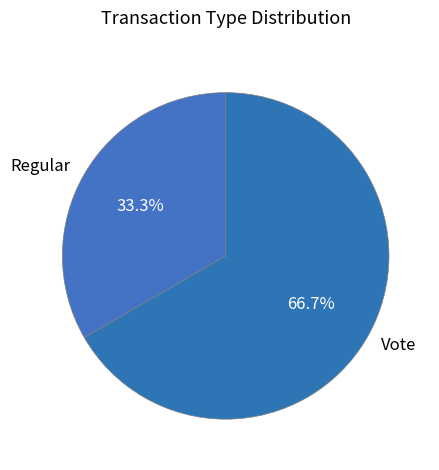

How many segments does this pie chart have?

2